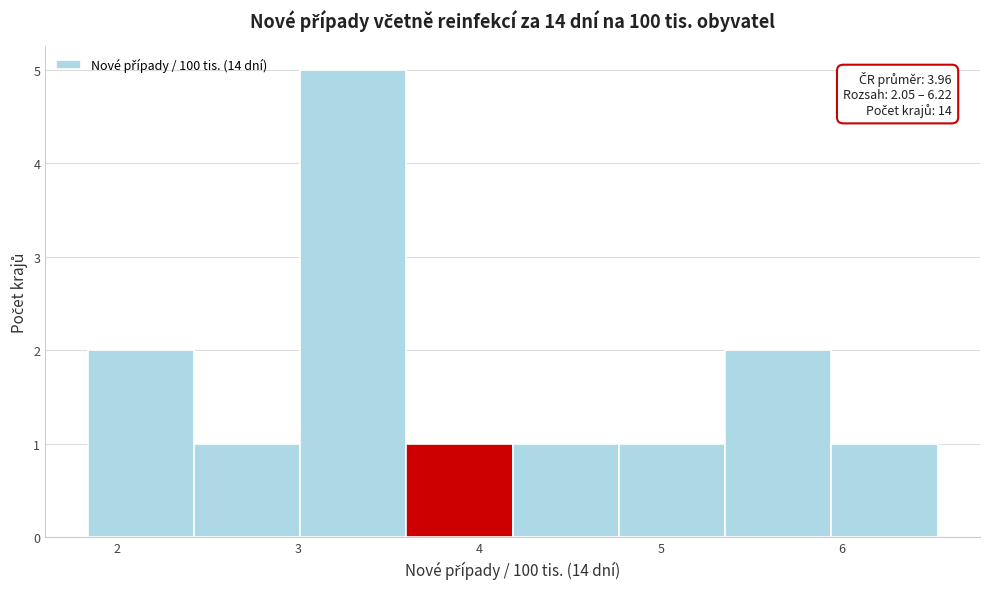

Which range on the x-axis has the tallest bar?

3.0 to 3.6